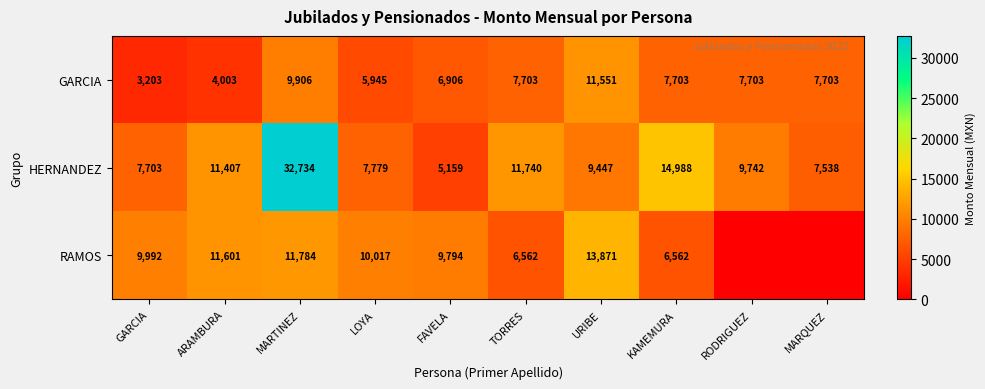

Between URIBE and KAMEMURA, which series saw the biggest shift?

RAMOS